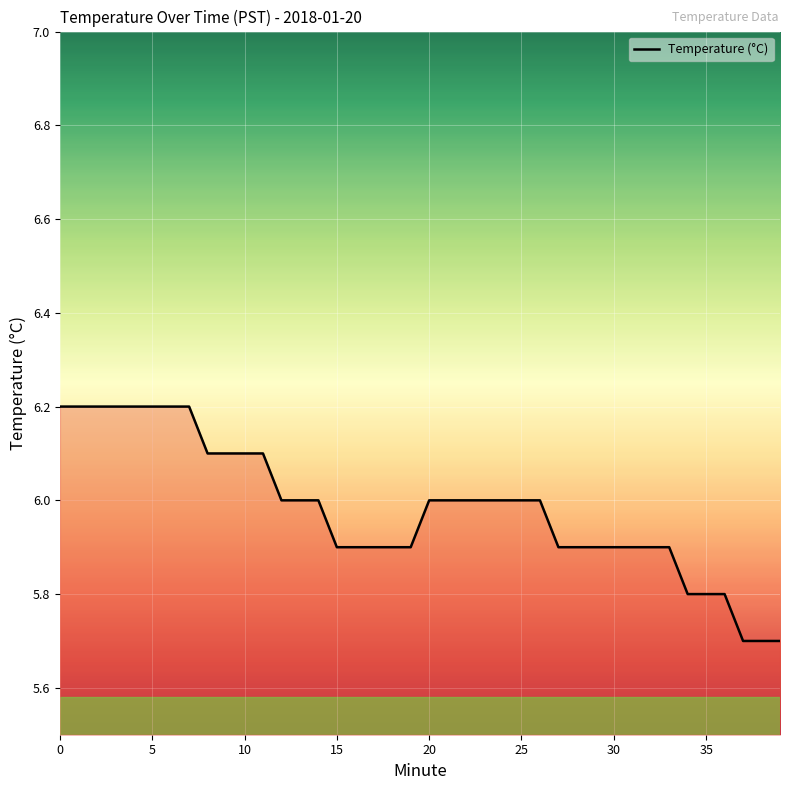

Does the chart have visible grid lines?

Yes